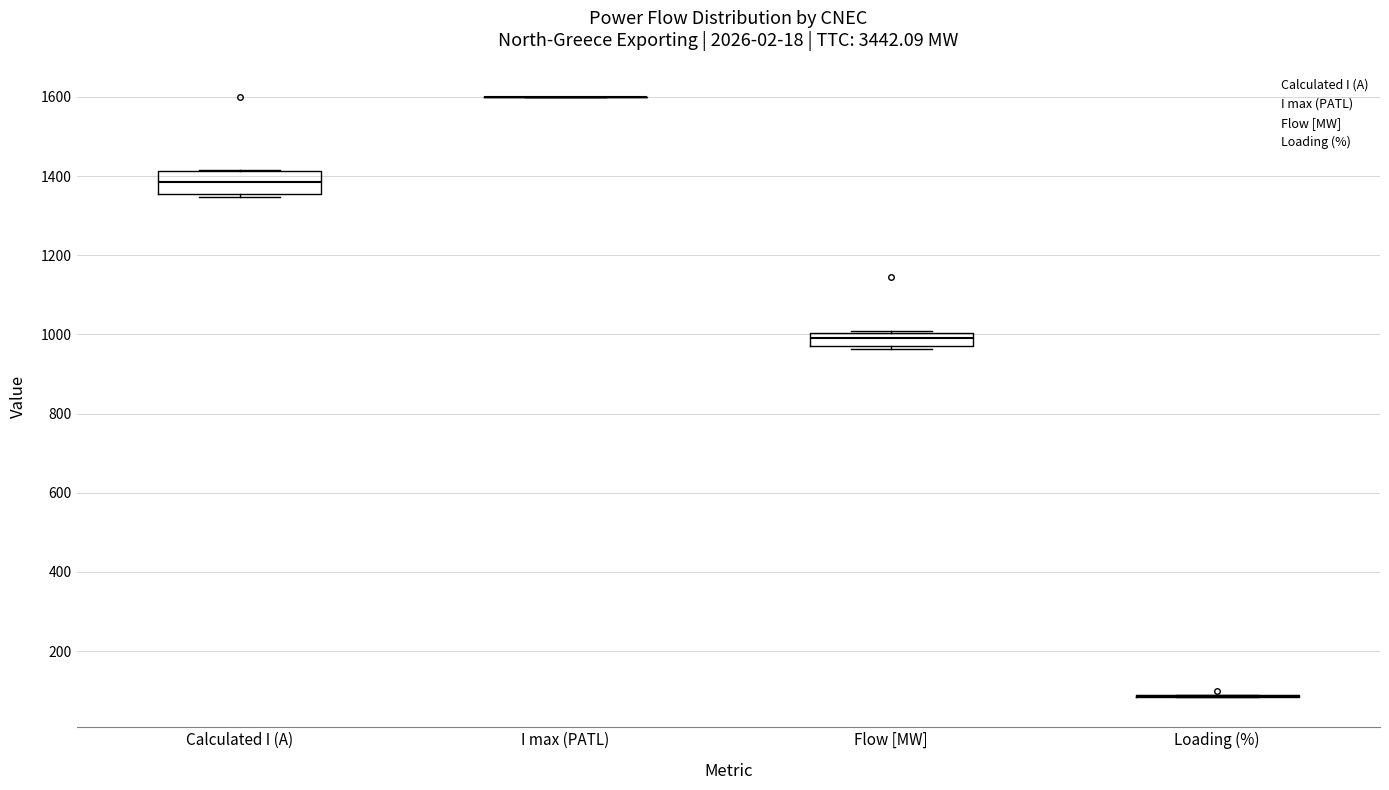

Comparing the boxes themselves (not the whiskers), which one is the tallest?

Calculated I (A)